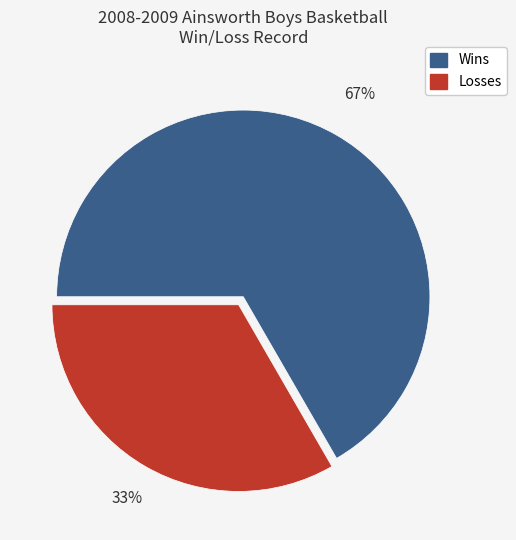

Combined, do Wins and Losses account for over 50%?

Yes